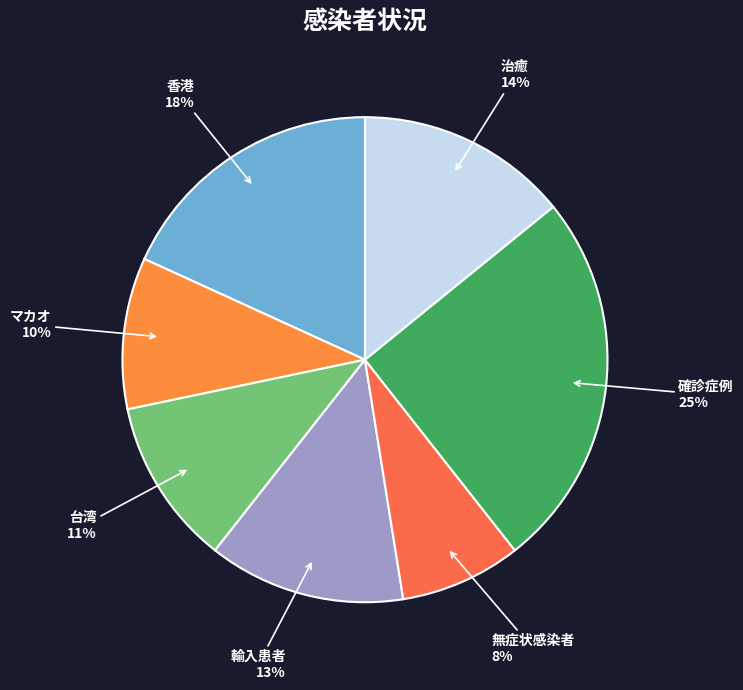

What is the largest slice in the pie chart?

確診症例